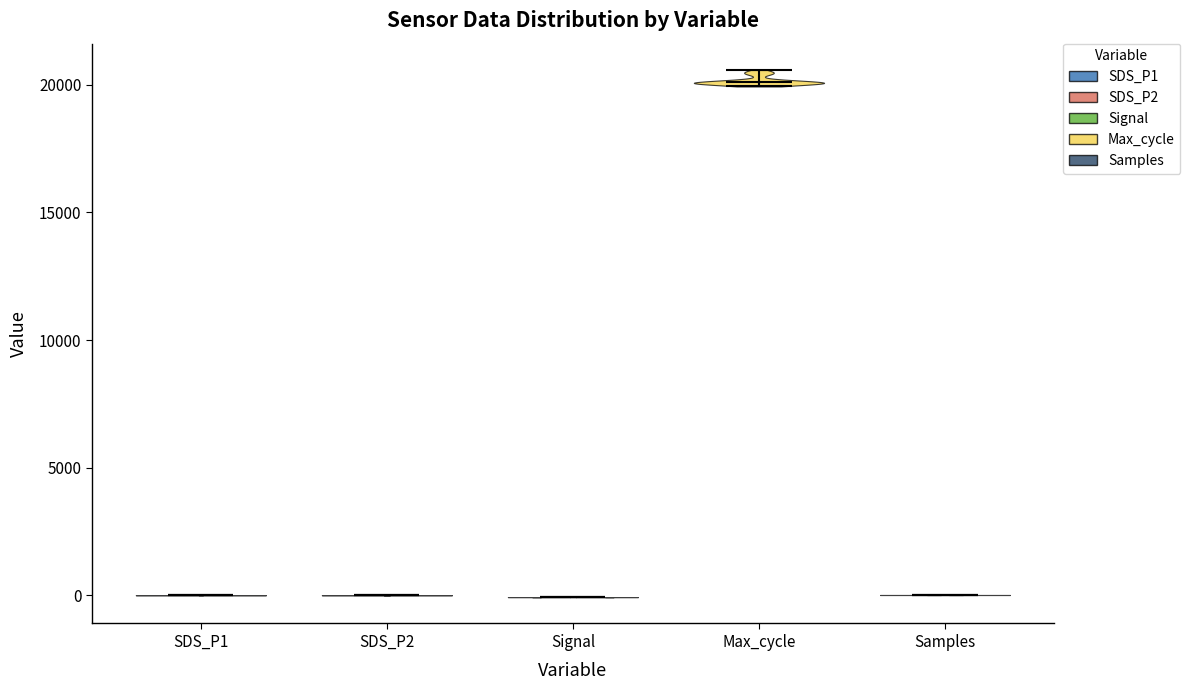

Reading left to right, read every violin against the y-axis: where its median line is, and the lowest and highest points it reaches. The values are not printed on the chart, so give them approximately, as read against the axis.

SDS_P1: median line 0, lowest point 0, highest point 0
SDS_P2: median line 0, lowest point 0, highest point 0
Signal: median line 0, lowest point 0, highest point 0
Max_cycle: median line 20000, lowest point 20000, highest point 20500
Samples: median line 0, lowest point 0, highest point 0